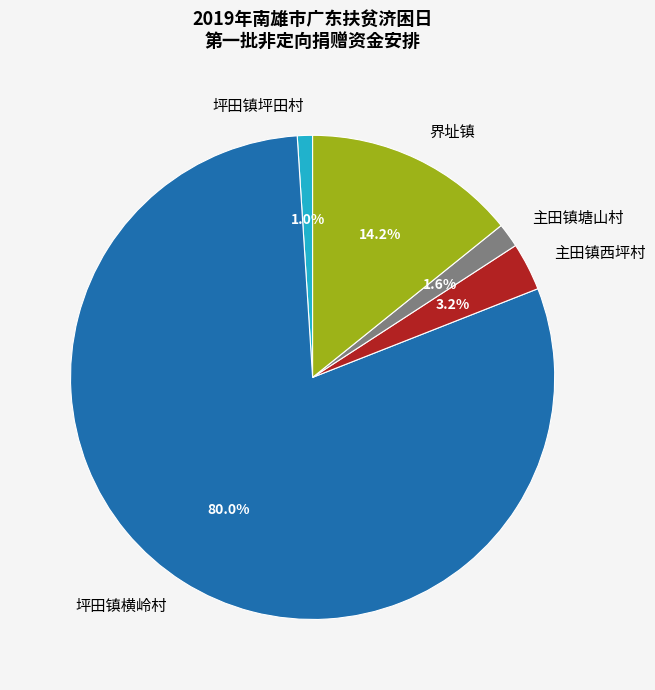

What is the ratio of the value at 主田镇塘山村 to the value at 坪田镇坪田村?

1.6